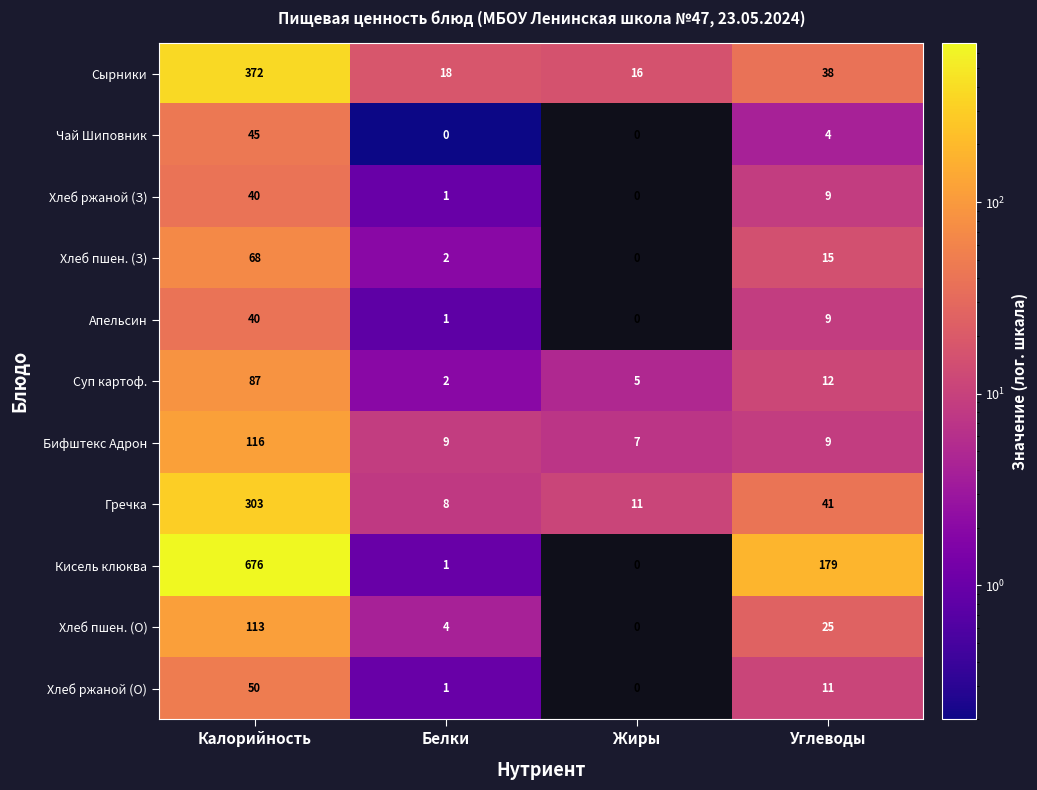

What is the greatest value displayed?

676